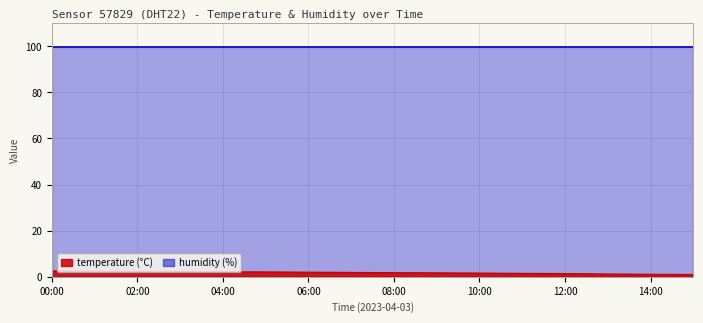

What is the smallest value displayed?

1.0